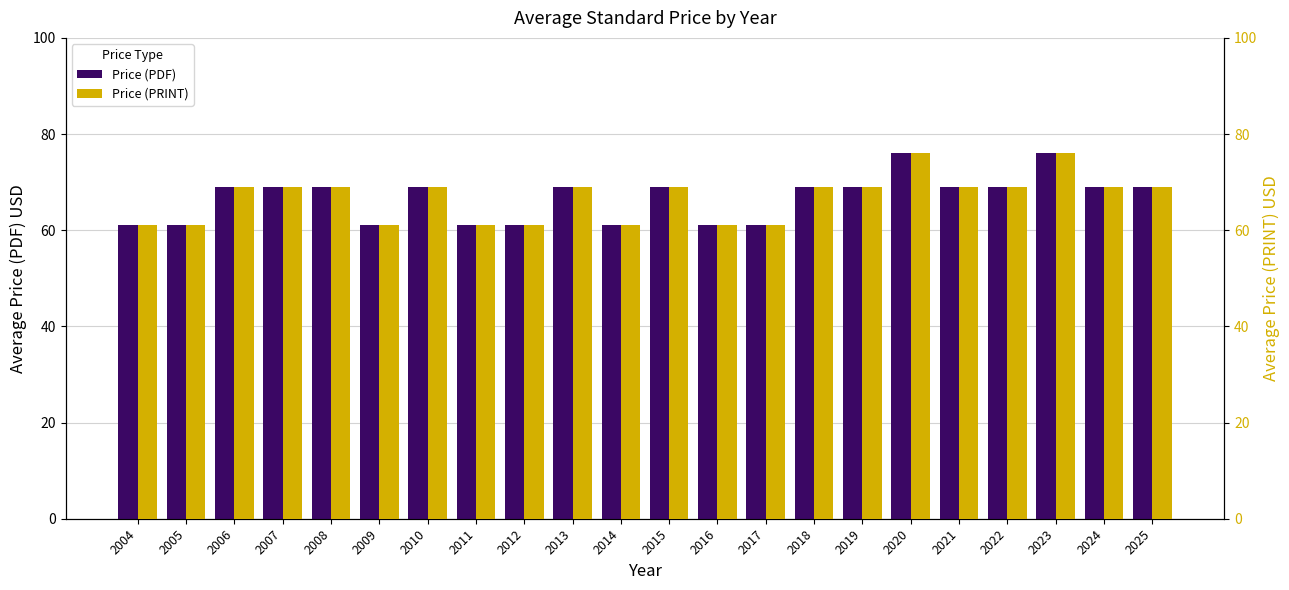

What are all the series names shown in the legend?

Price (PDF), Price (PRINT)